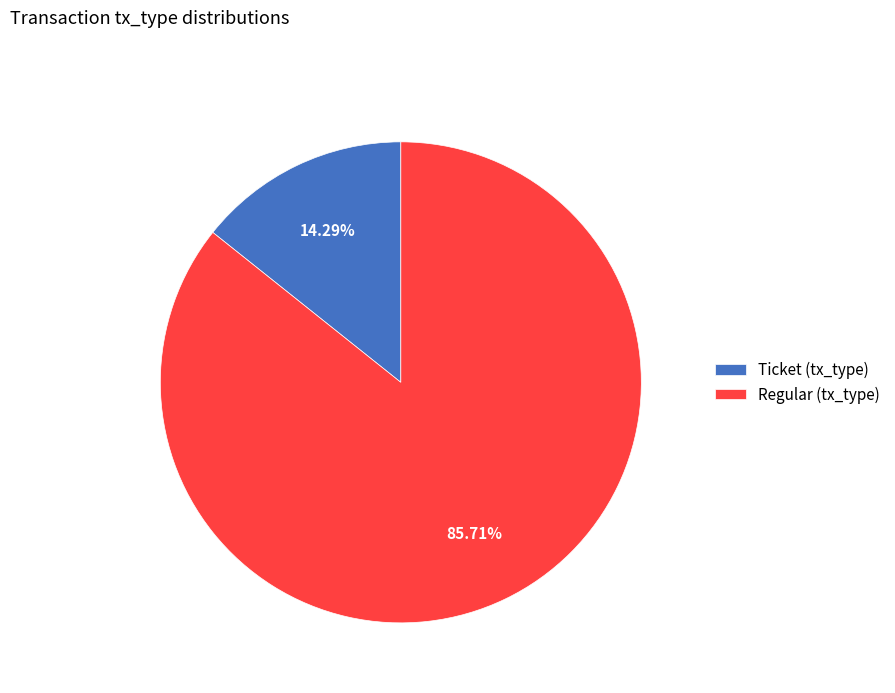

What is the ratio of the value at Regular (tx_type) to the value at Ticket (tx_type)?

6.0